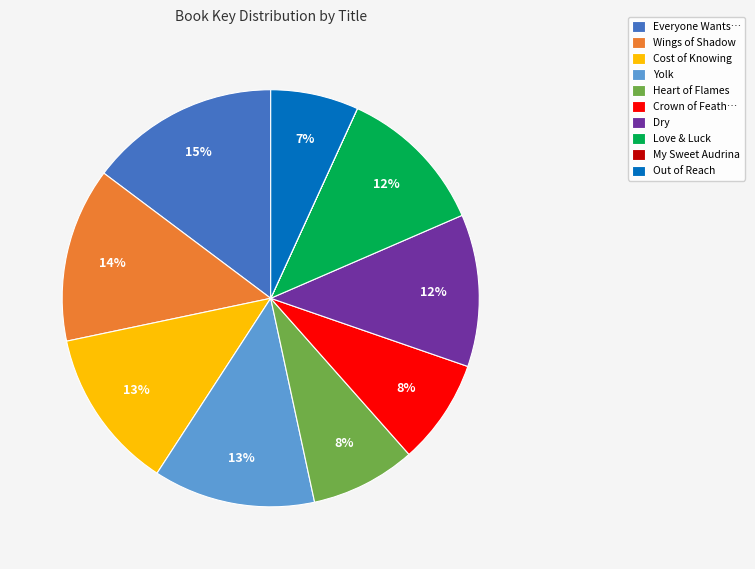

Between Heart of Flames and Out of Reach, which is larger?

Heart of Flames